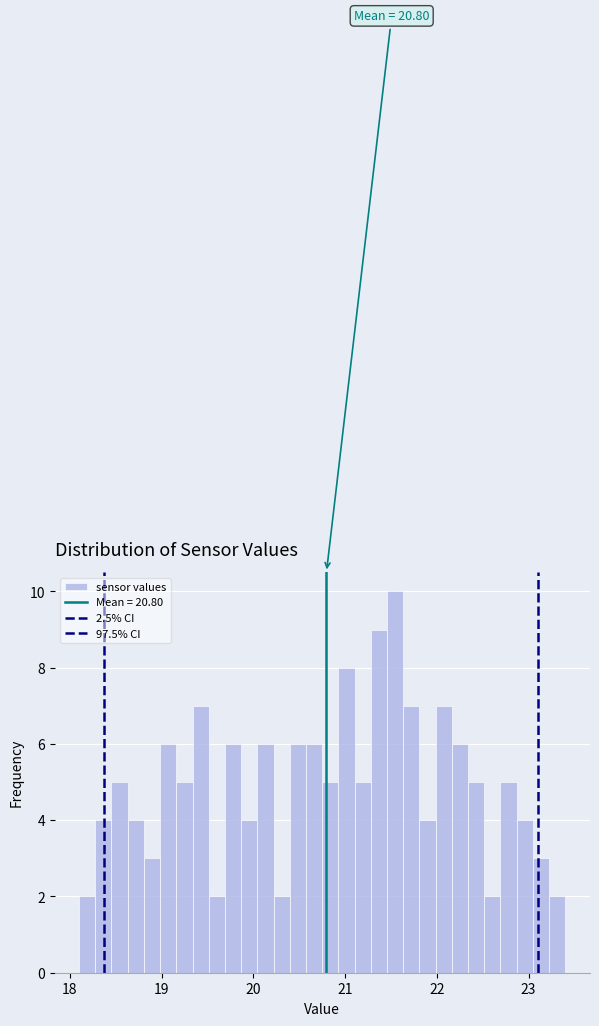

Read against the x-axis, roughly where is the centre of the tallest bar?

21.5